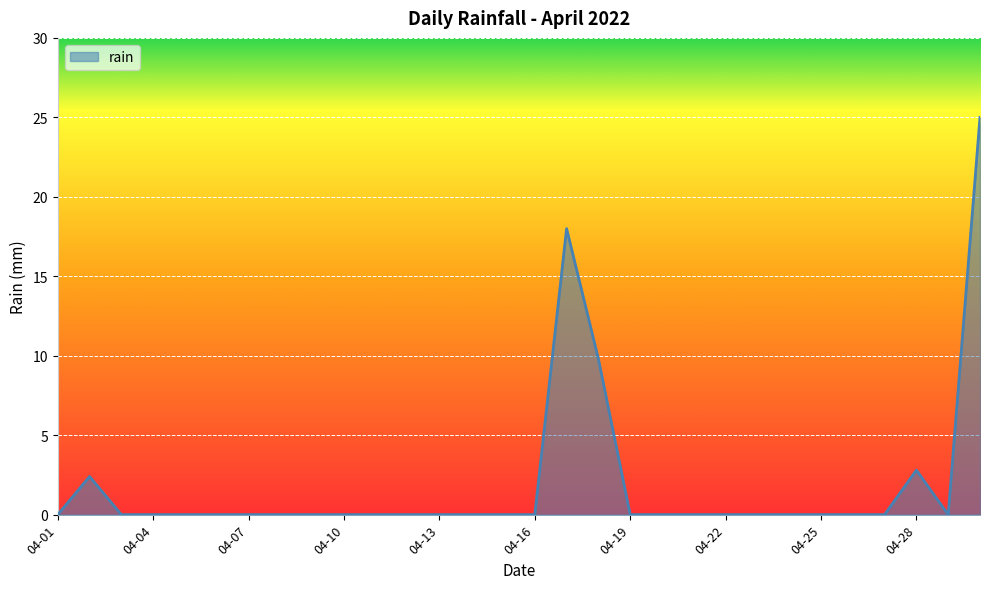

What is the maximum value shown in the chart?

25.0